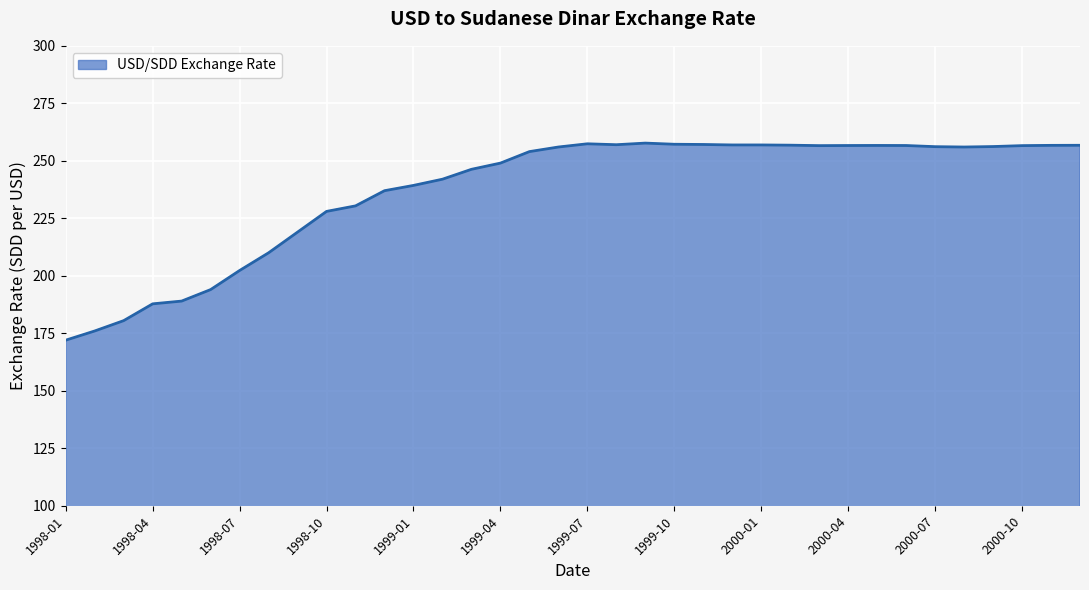

What is the smallest value displayed?

172.0